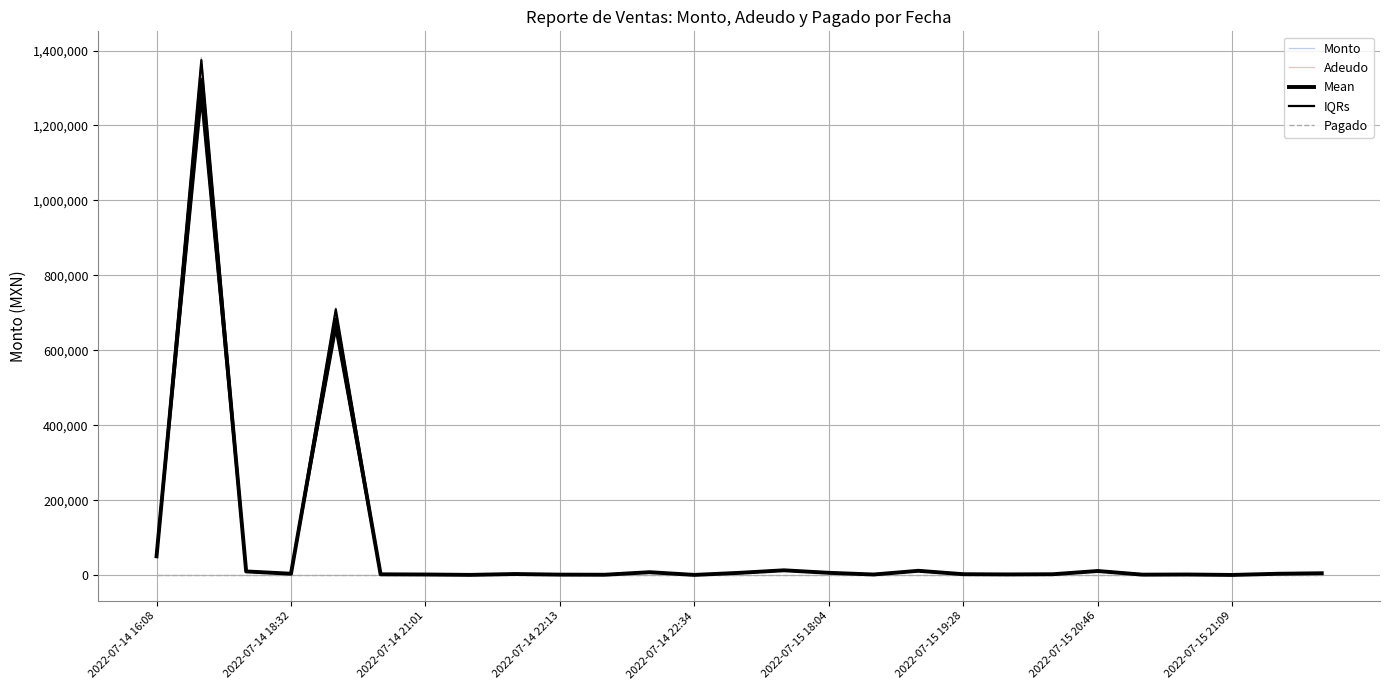

Which has a higher value, 26 or 23?

26